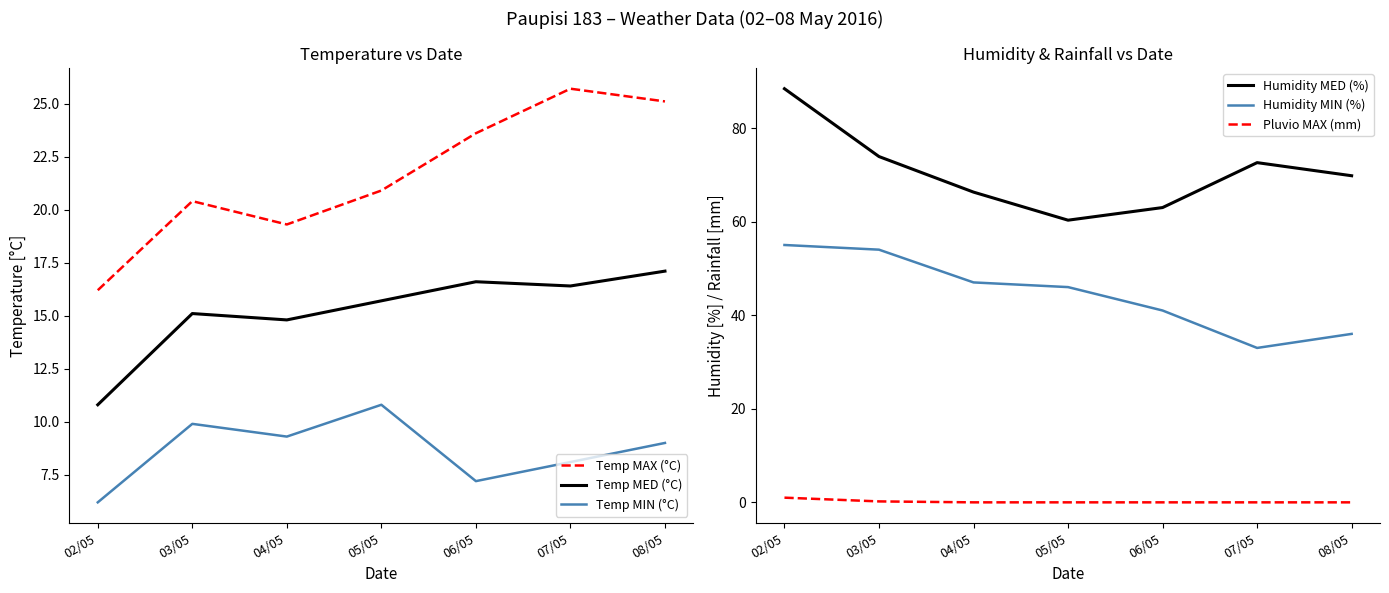

Which series has the widest spread of values?

Humidity MED (%)